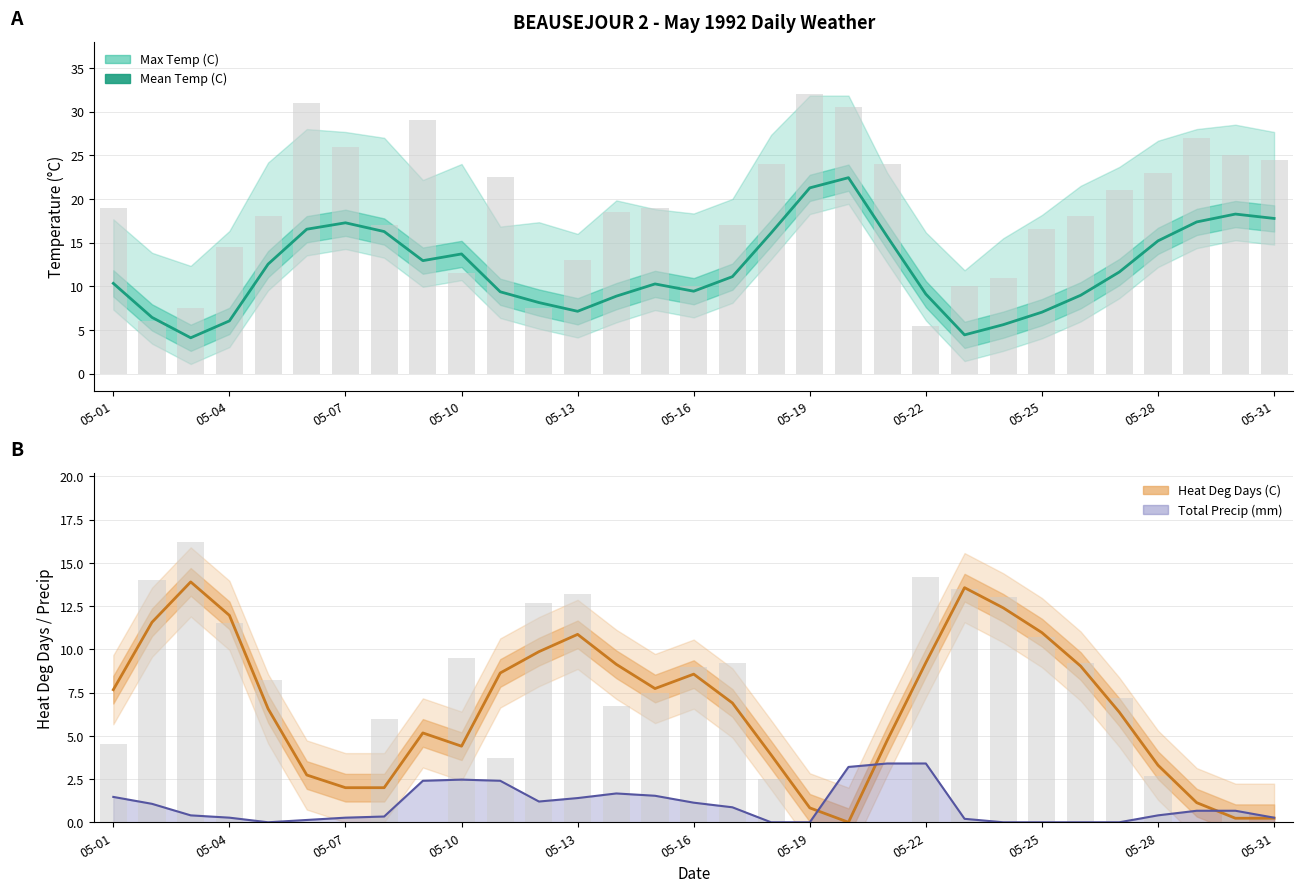

What is the change in value from 05-28 to 17?

+2.4